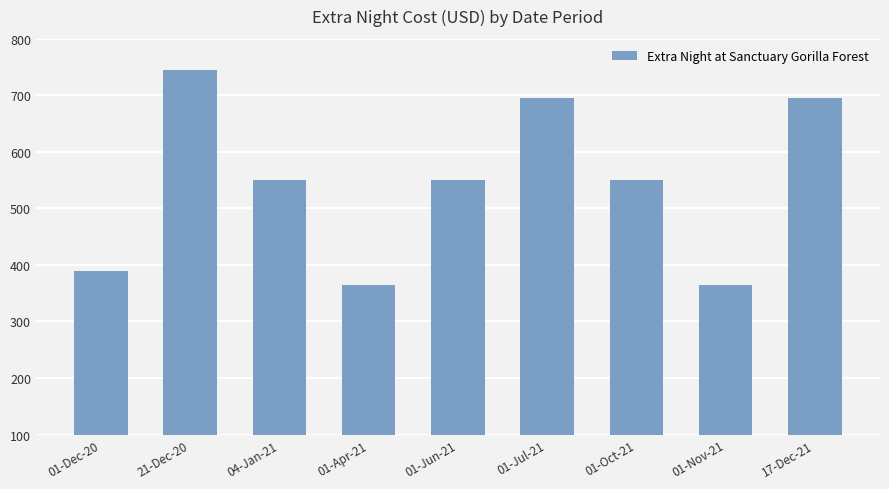

How many bars are there in total?

9